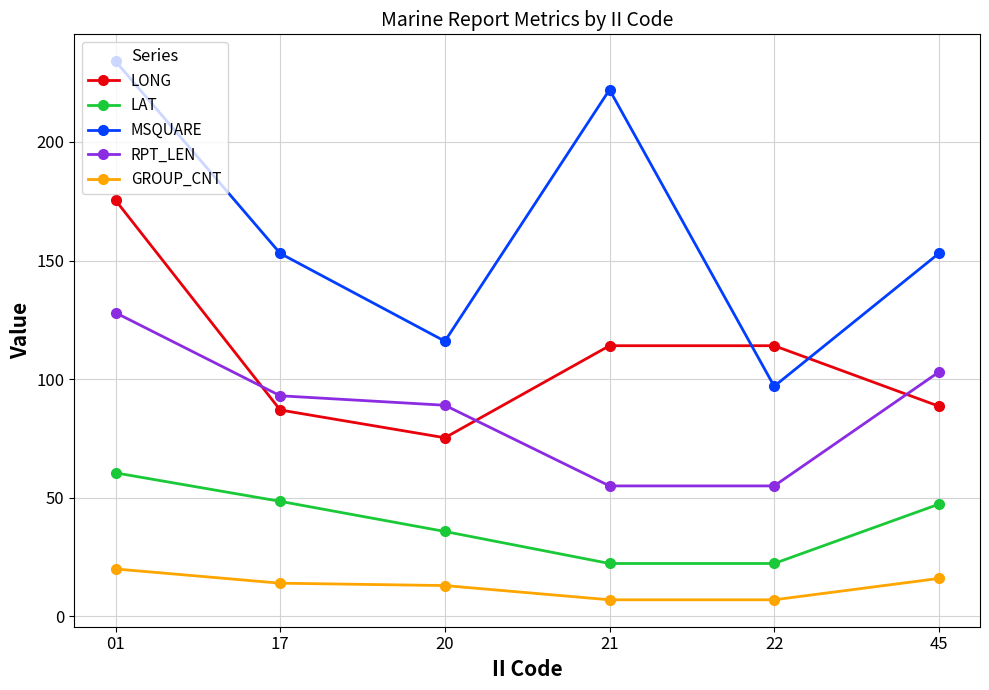

What is the difference between the highest and lowest values at 45?

137.0